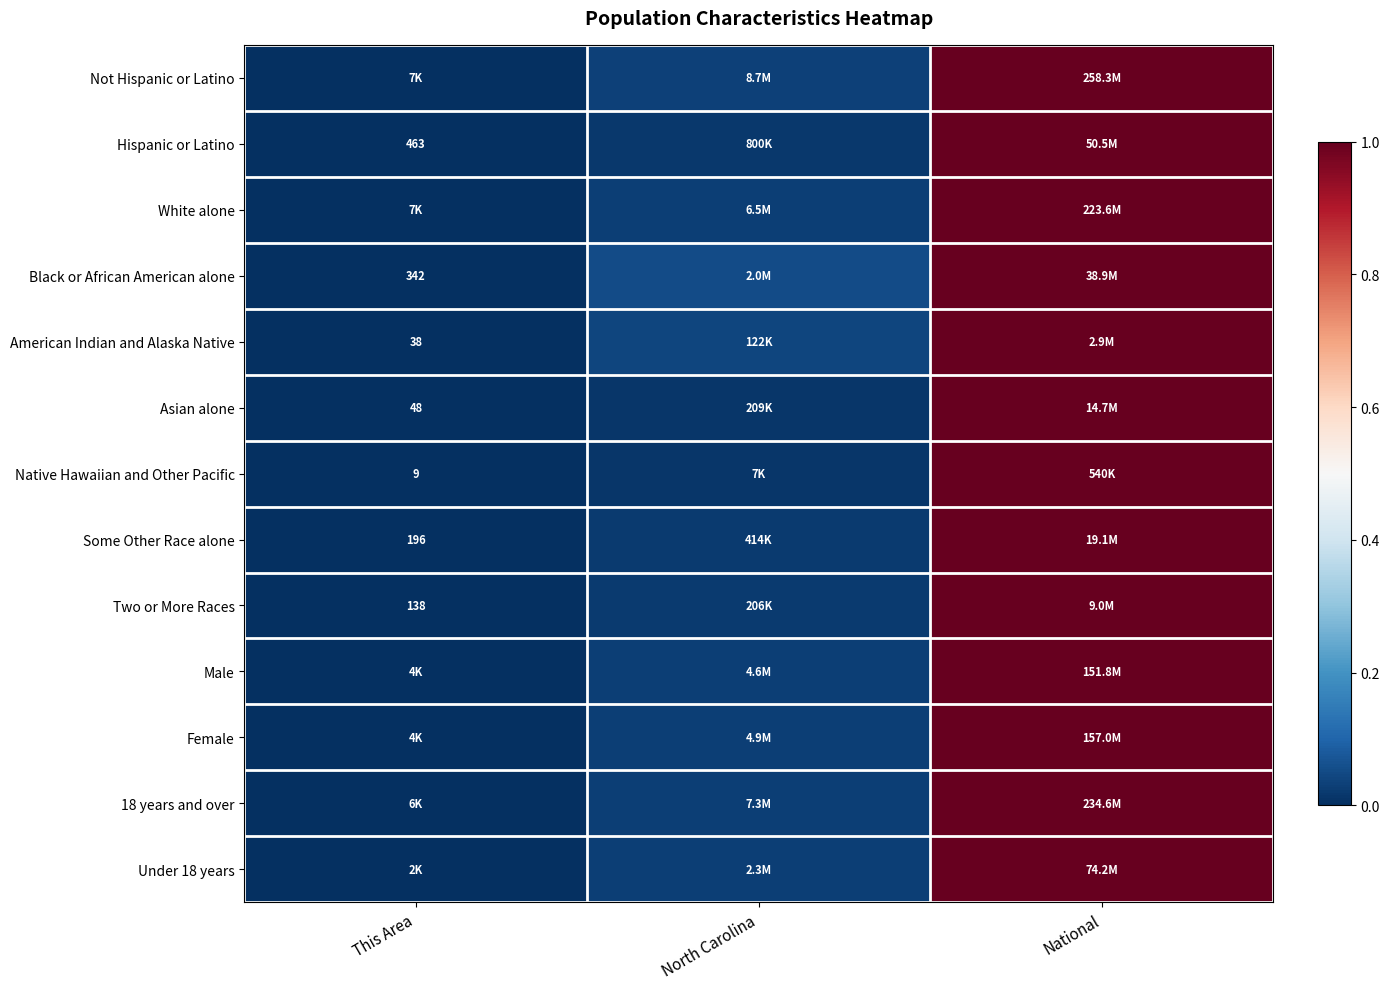

What is the maximum value for Male?

1.0